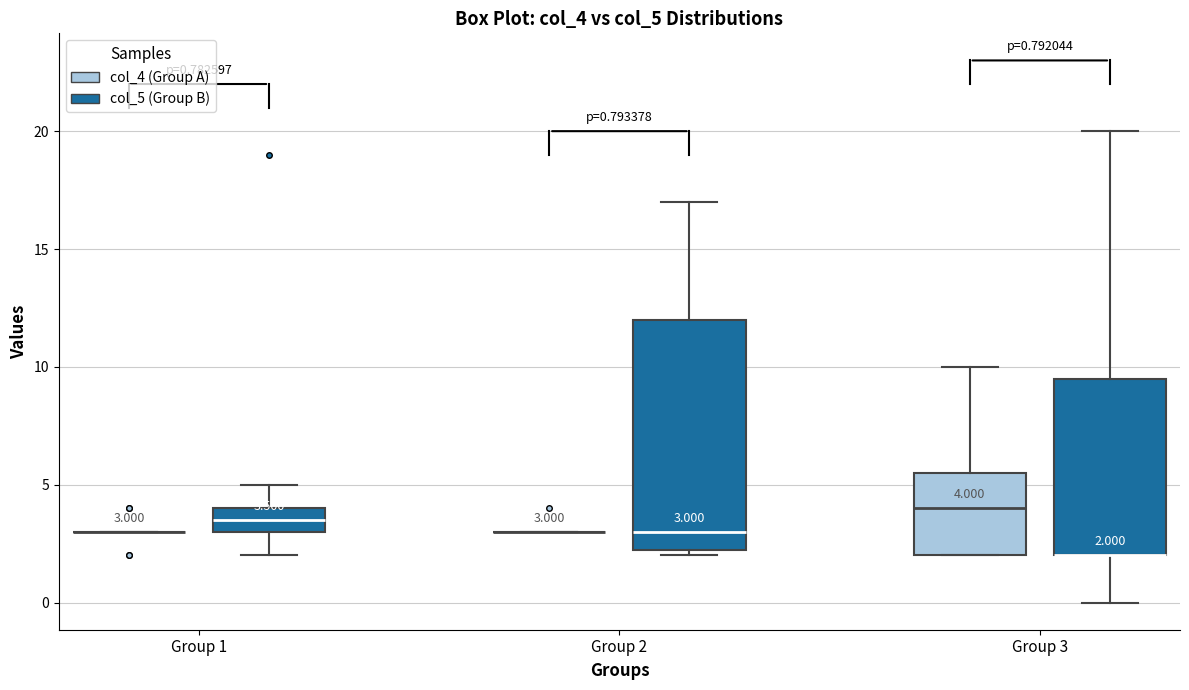

Which box is the tallest, from its lower edge to its upper edge?

Group 2 (col_5 (Group B))